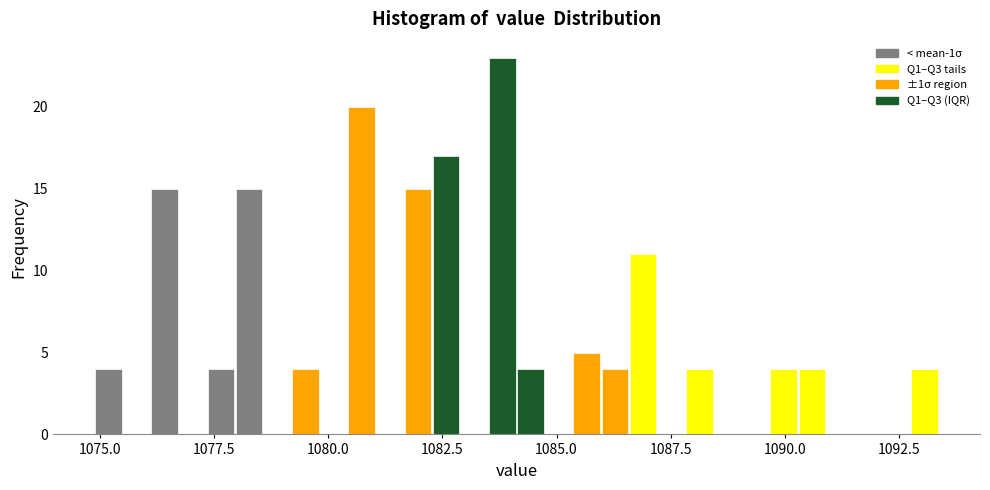

Read against the x-axis, roughly where is the centre of the tallest bar?

1084.0